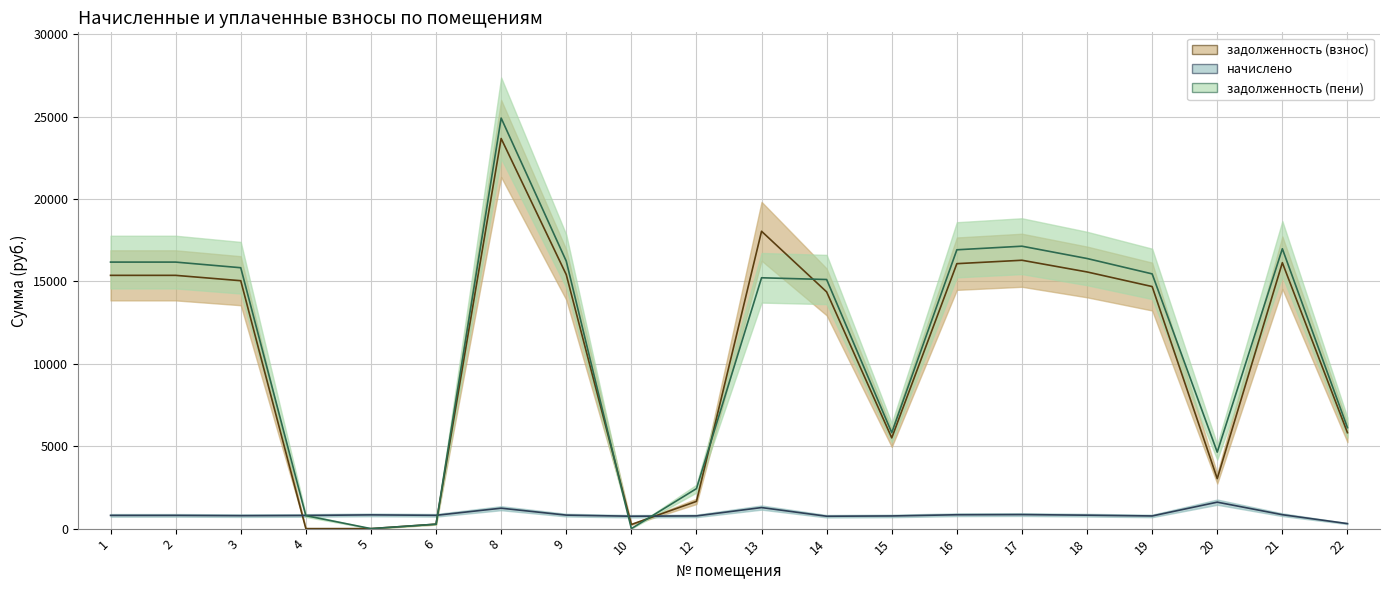

How many times do начислено and задолженность (взнос) cross each other?

4